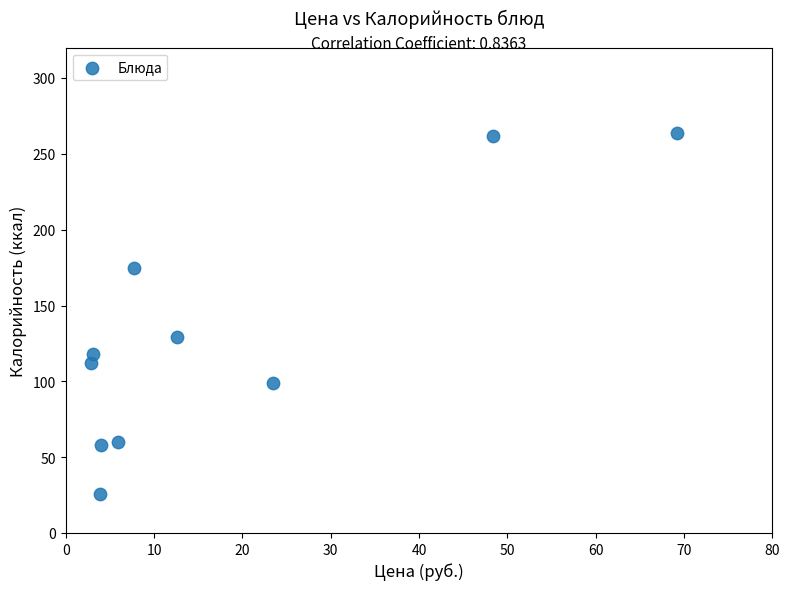

What is the average Y value?

130